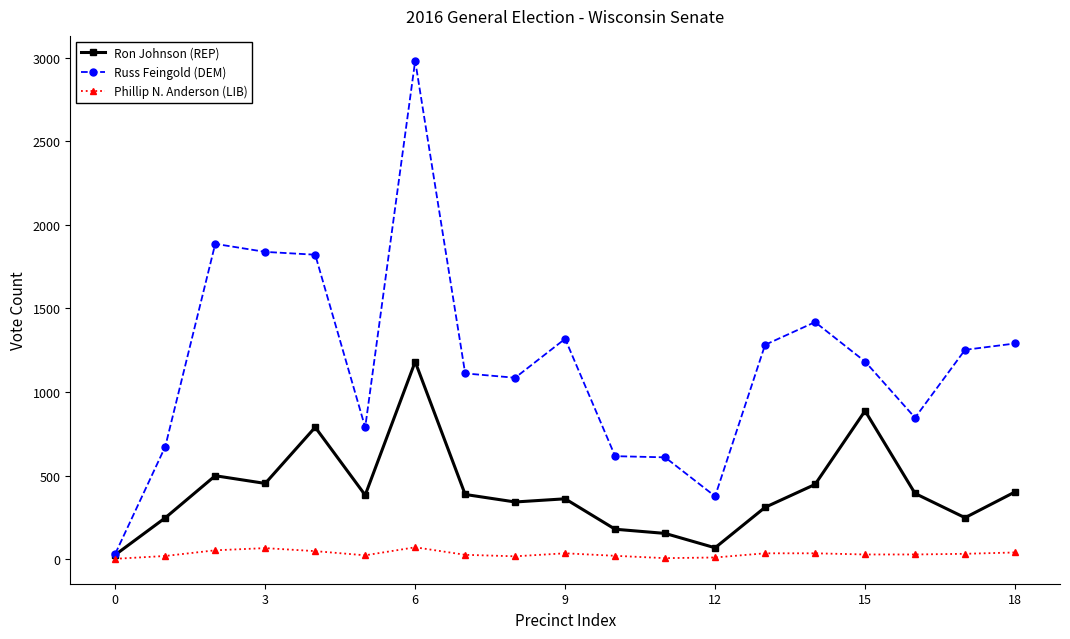

How many series are shown in this chart?

3